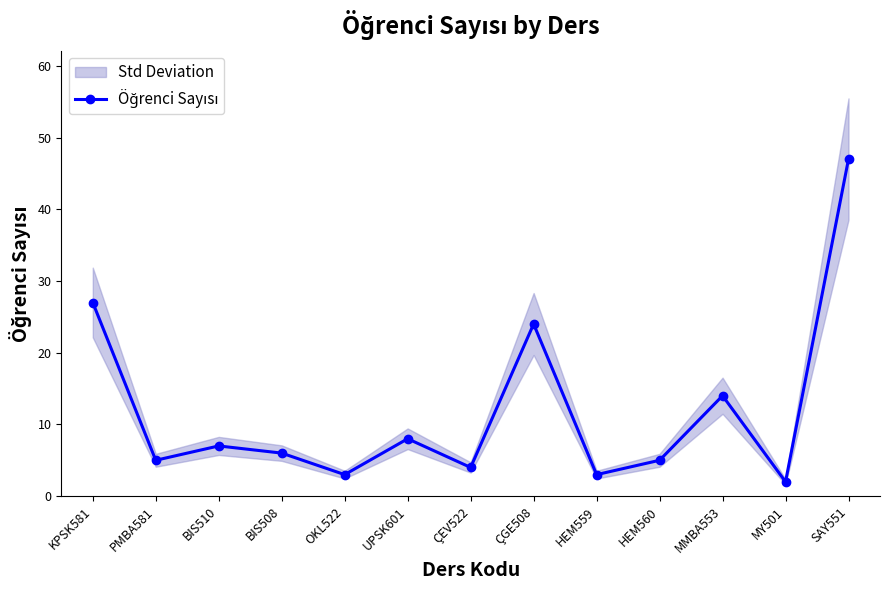

What is the sum of the values at KPSK581 and ÇGE508?

51